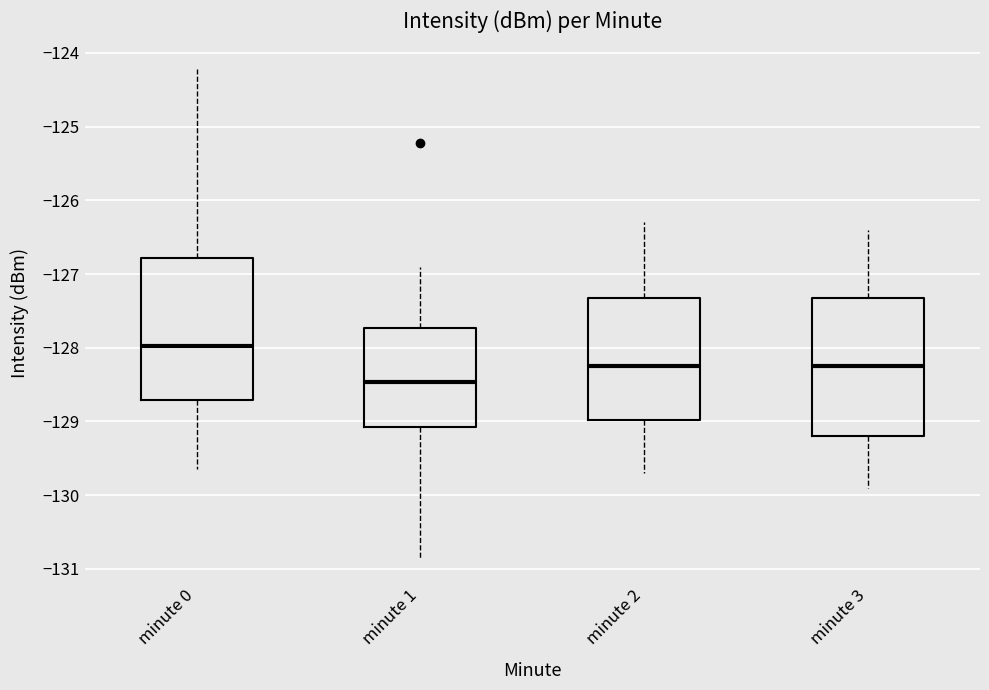

Where does the median line of the box for minute 3 sit on the y-axis? The values are not printed on the chart, so give them approximately, as read against the axis.

-128.2